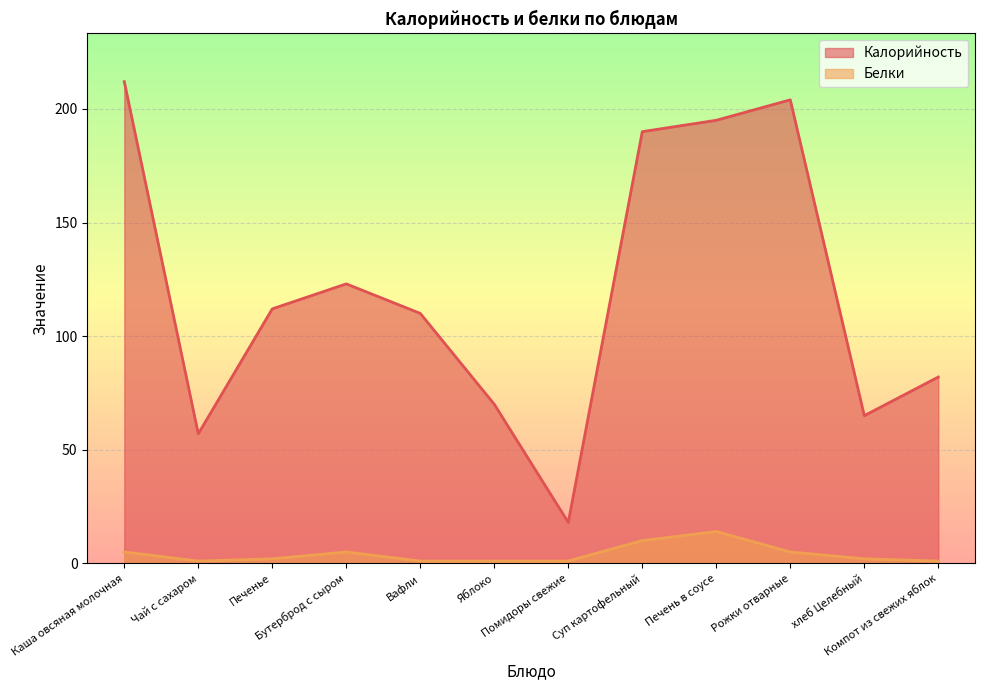

At which label does Калорийность first exceed 112?

Каша овсяная молочная